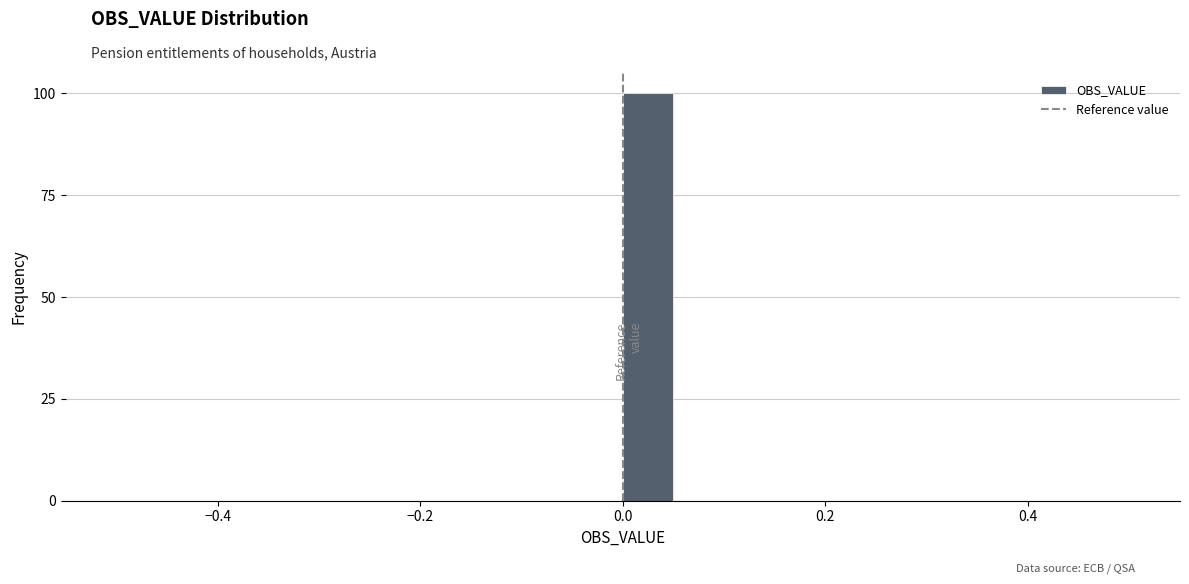

Around what value on the x-axis is the tallest bar? Give the approximate position of its centre, as read against the axis.

0.02